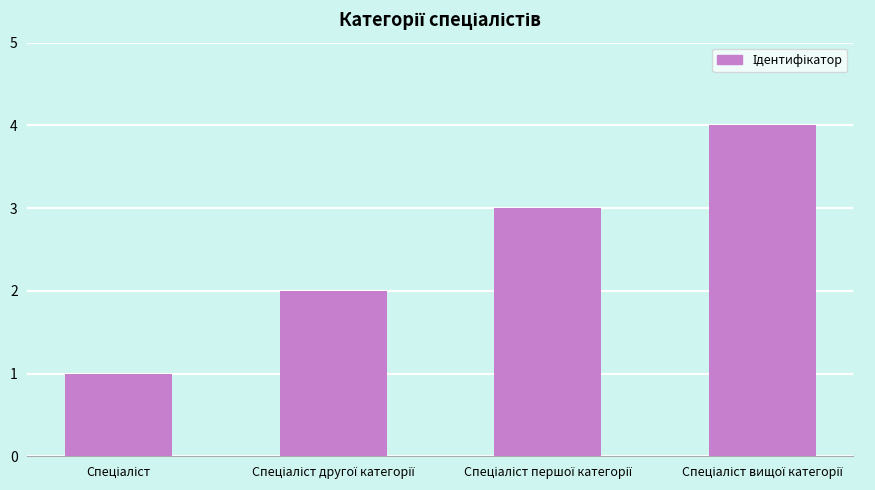

What is the difference between the maximum and minimum values?

3